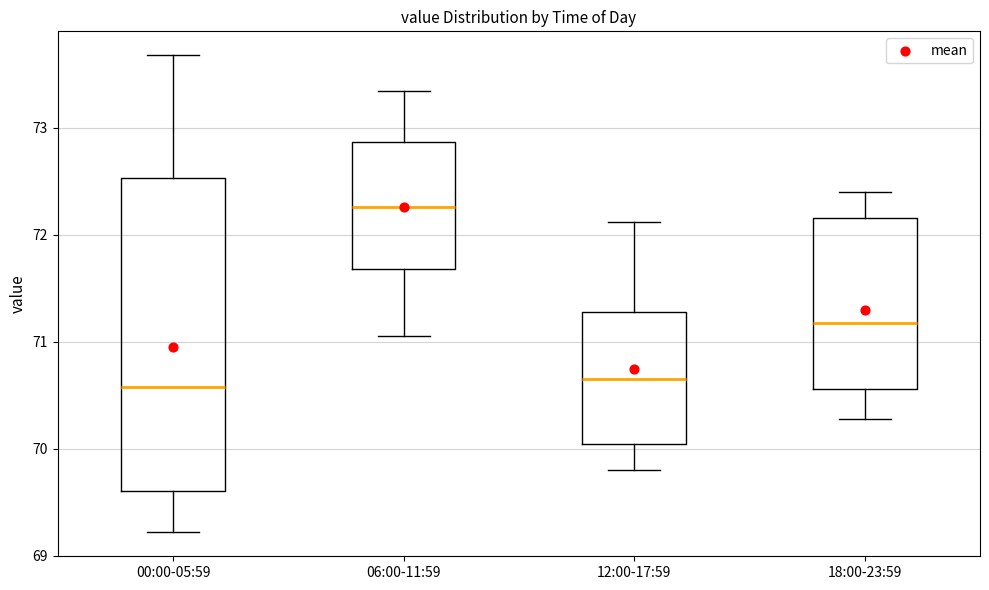

Reading left to right, transcribe this box plot: for each box, give where its median line is, the range the box spans, and where its two whiskers end, as read against the y-axis. The values are not printed on the chart, so give them approximately, as read against the axis.

00:00-05:59: median 70.6, box 69.6 to 72.5, whiskers 69.2 to 73.7
06:00-11:59: median 72.3, box 71.7 to 72.9, whiskers 71.1 to 73.4
12:00-17:59: median 70.7, box 70.0 to 71.3, whiskers 69.8 to 72.1
18:00-23:59: median 71.2, box 70.6 to 72.2, whiskers 70.3 to 72.4